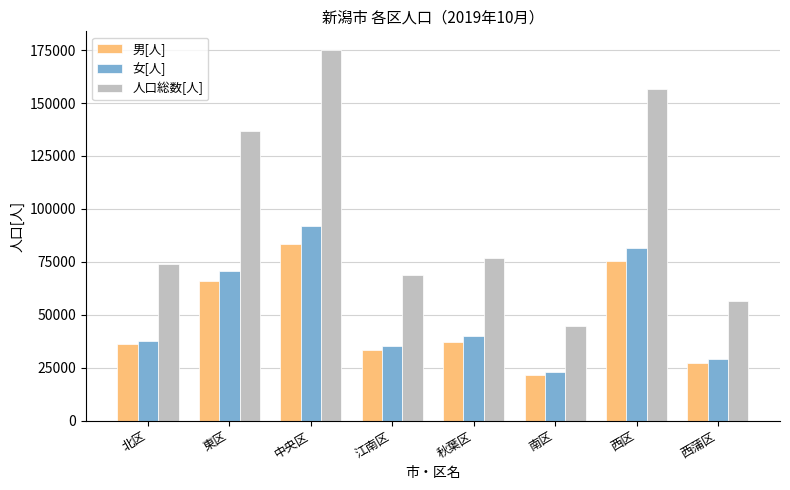

Which series has the widest spread of values?

人口総数[人]